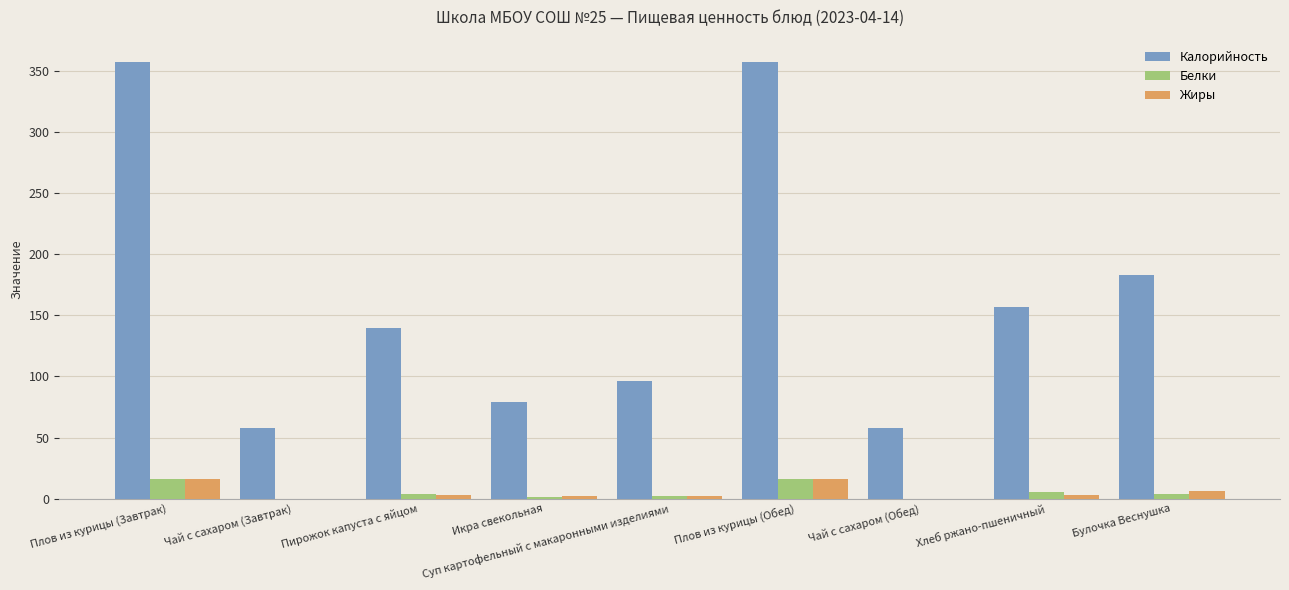

What is the greatest value displayed?

358